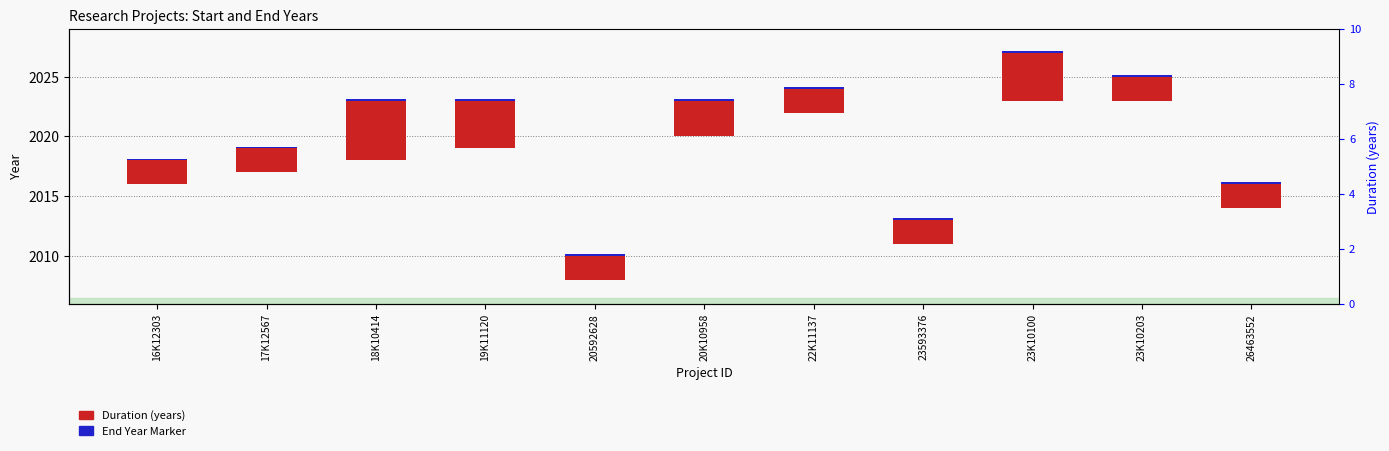

Is it true that End Year Marker equals 0.2 at 26463552?

False